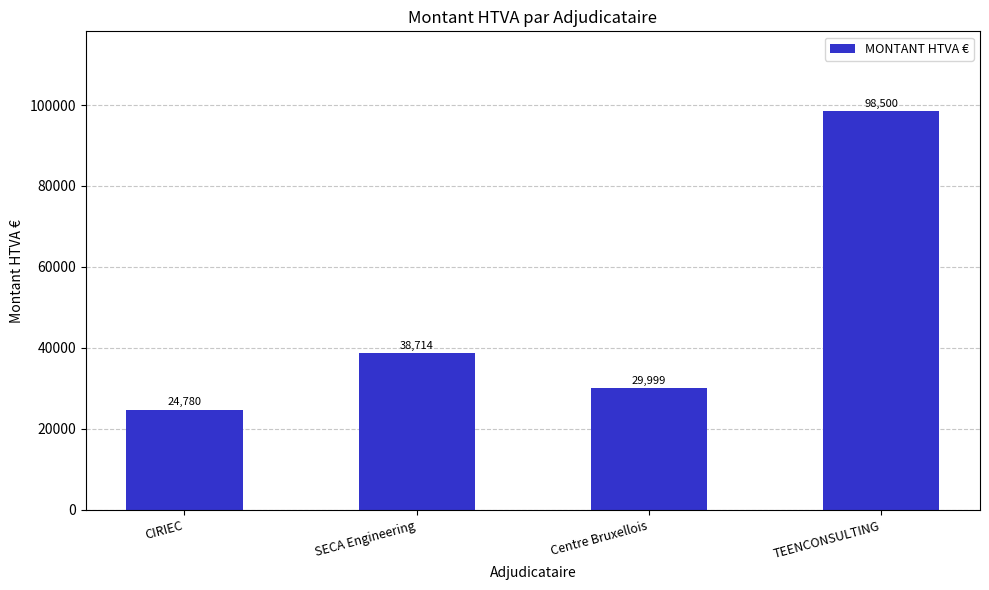

What is the maximum value shown in the chart?

98500.0